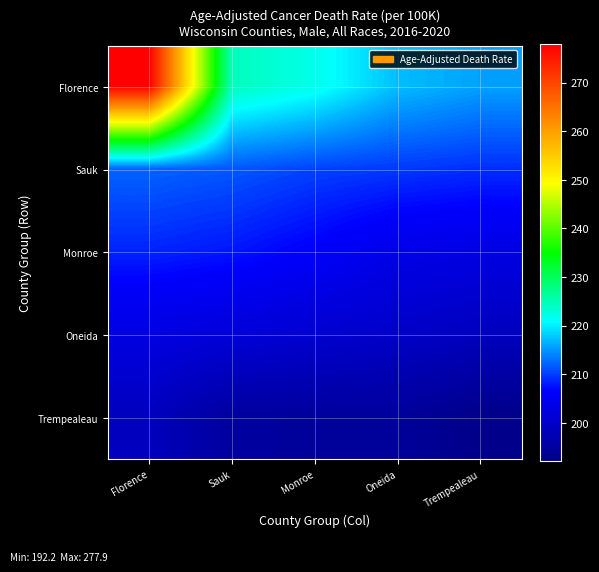

Between Sauk and Trempealeau, which series saw the biggest shift?

Florence